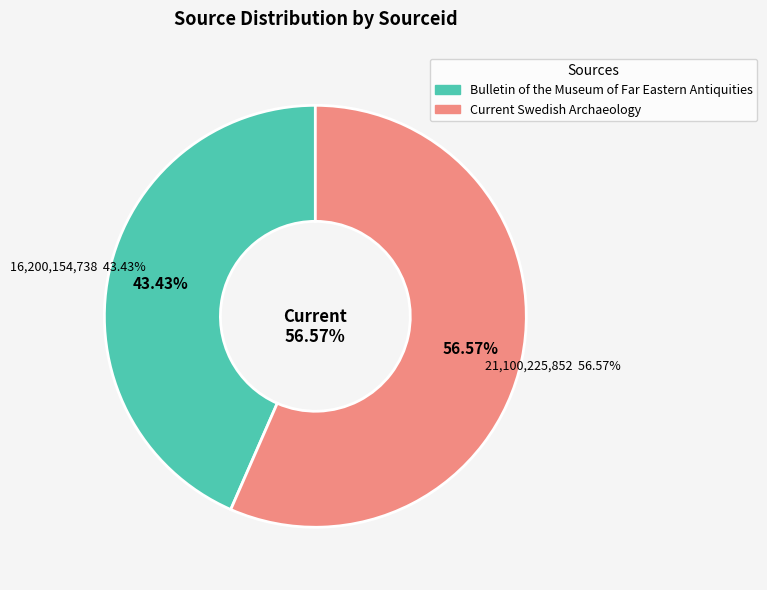

Is Bulletin of the Museum of Far Eastern Antiquities the majority of the pie?

No